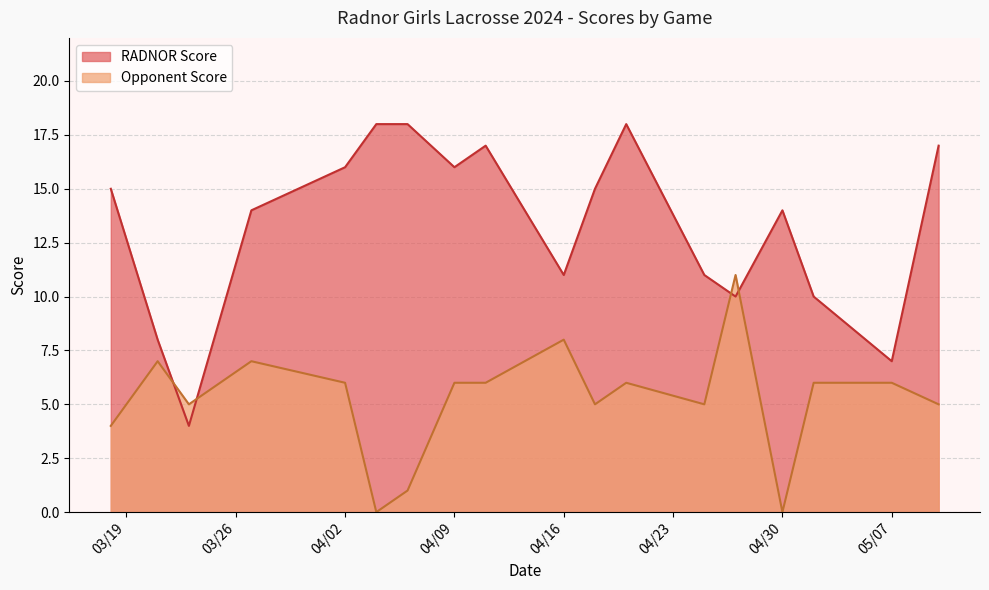

The value of Opponent Score at 2024-03-18 is 7. True or false?

False